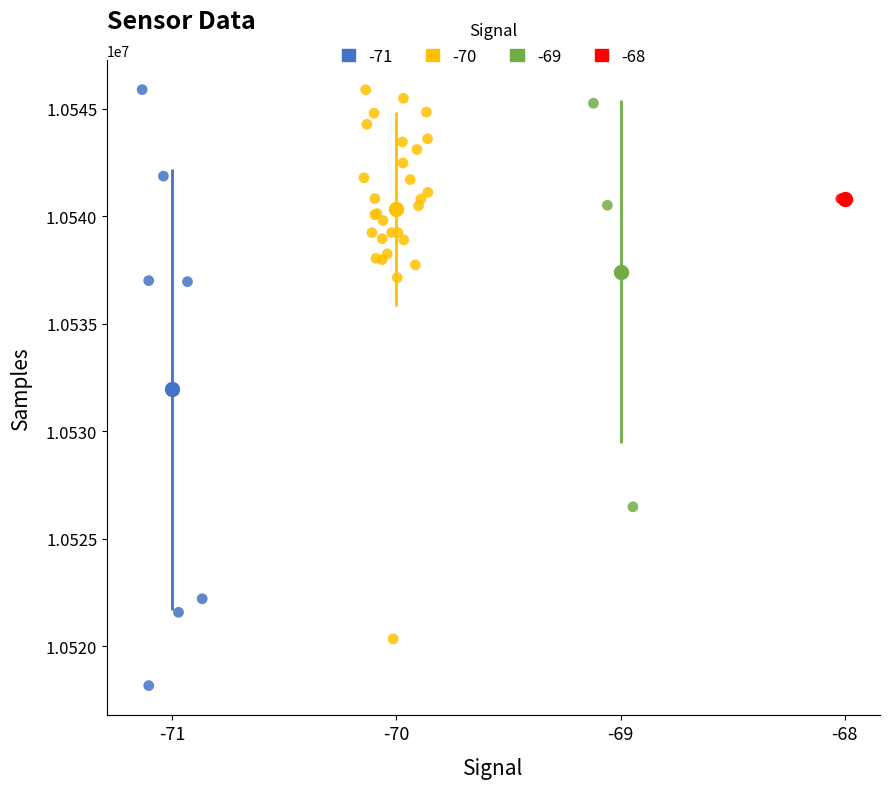

What are all the series names shown in the legend?

-71, -70, -69, -68